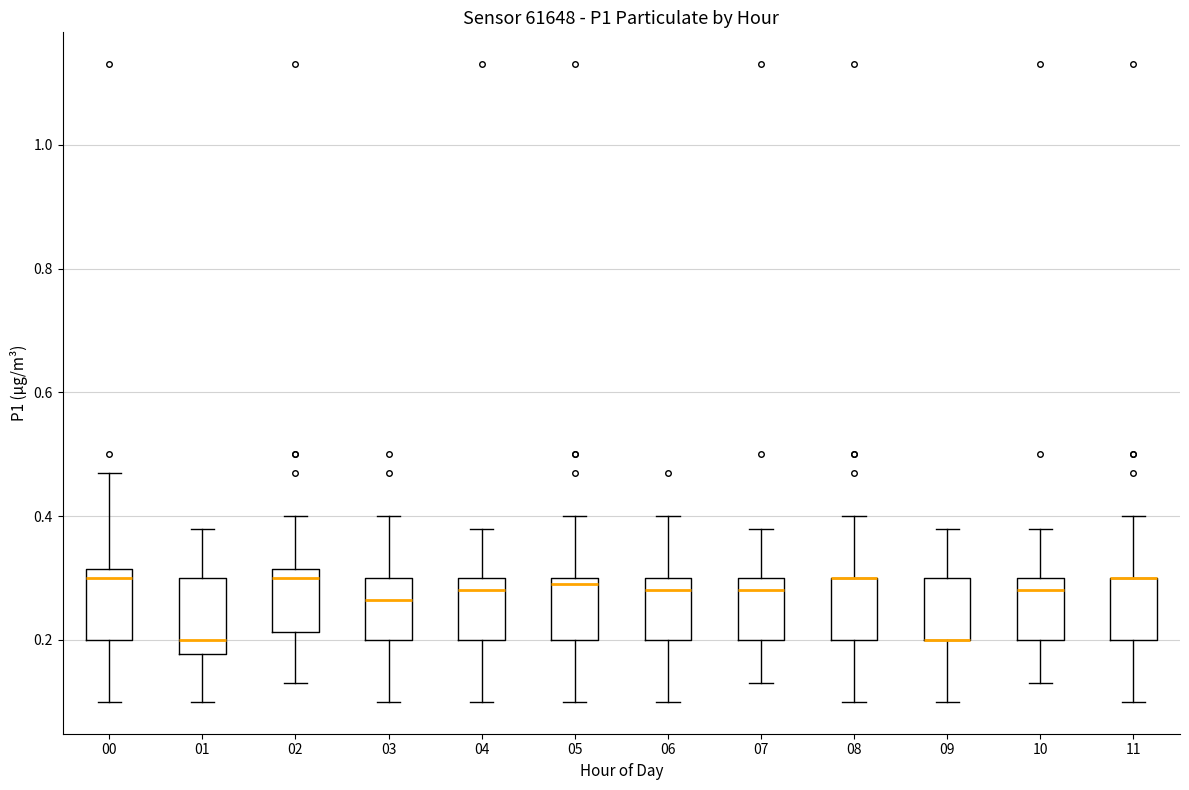

Reading left to right, transcribe this box plot: for each box, give where its median line is, the range the box spans, and where its two whiskers end, as read against the y-axis. The values are not printed on the chart, so give them approximately, as read against the axis.

00: median 0.30, box 0.20 to 0.32, whiskers 0.10 to 0.48
01: median 0.20, box 0.18 to 0.30, whiskers 0.10 to 0.38
02: median 0.30, box 0.22 to 0.32, whiskers 0.14 to 0.40
03: median 0.26, box 0.20 to 0.30, whiskers 0.10 to 0.40
04: median 0.28, box 0.20 to 0.30, whiskers 0.10 to 0.38
05: median 0.30 (just below the box's upper edge), box 0.20 to 0.30, whiskers 0.10 to 0.40
06: median 0.28, box 0.20 to 0.30, whiskers 0.10 to 0.40
07: median 0.28, box 0.20 to 0.30, whiskers 0.14 to 0.38
08: median 0.30 (drawn on the box's upper edge), box 0.20 to 0.30, whiskers 0.10 to 0.40
09: median 0.20 (drawn on the box's lower edge), box 0.20 to 0.30, whiskers 0.10 to 0.38
10: median 0.28, box 0.20 to 0.30, whiskers 0.14 to 0.38
11: median 0.30 (drawn on the box's upper edge), box 0.20 to 0.30, whiskers 0.10 to 0.40